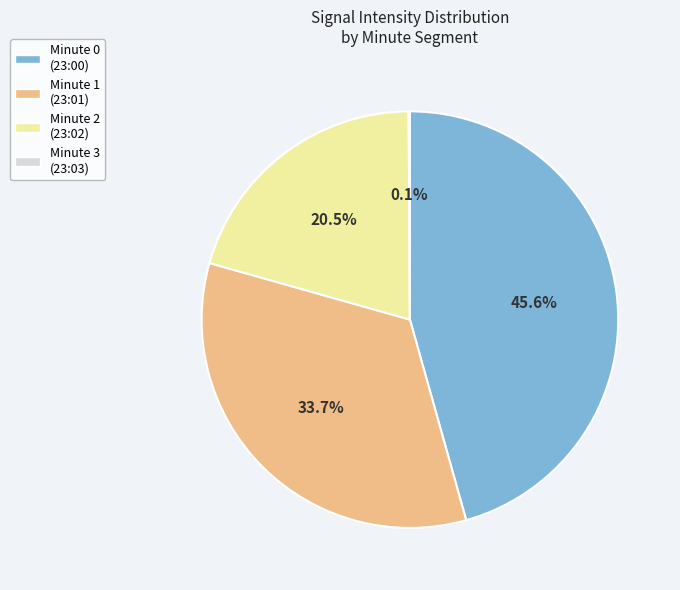

To the nearest percent, what is the average slice percentage?

25%